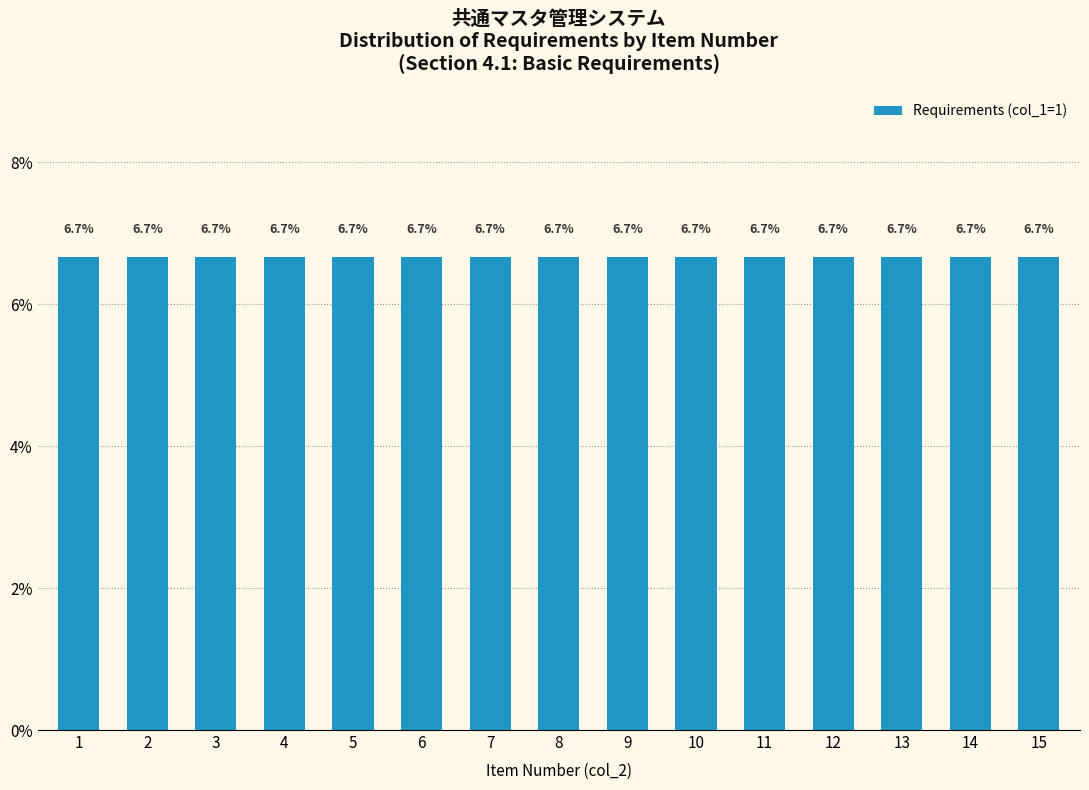

Which label corresponds to the largest value in the chart?

15